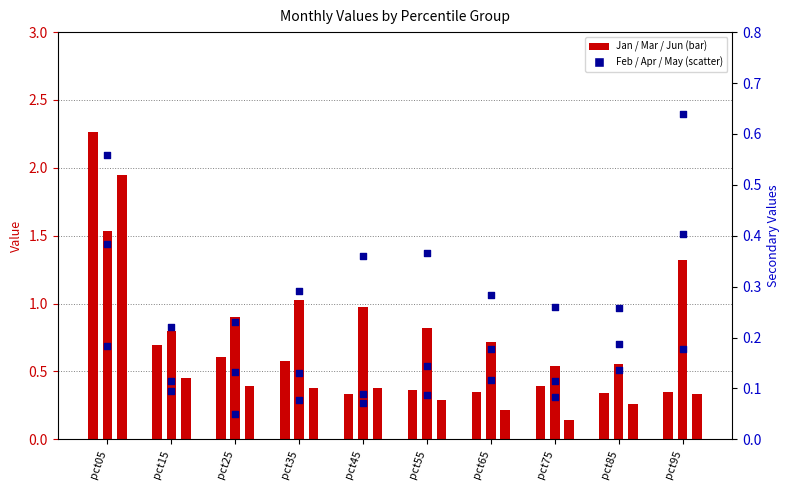

What are all the series names shown in the legend?

Jan, Mar, Jun, Feb, Apr, May